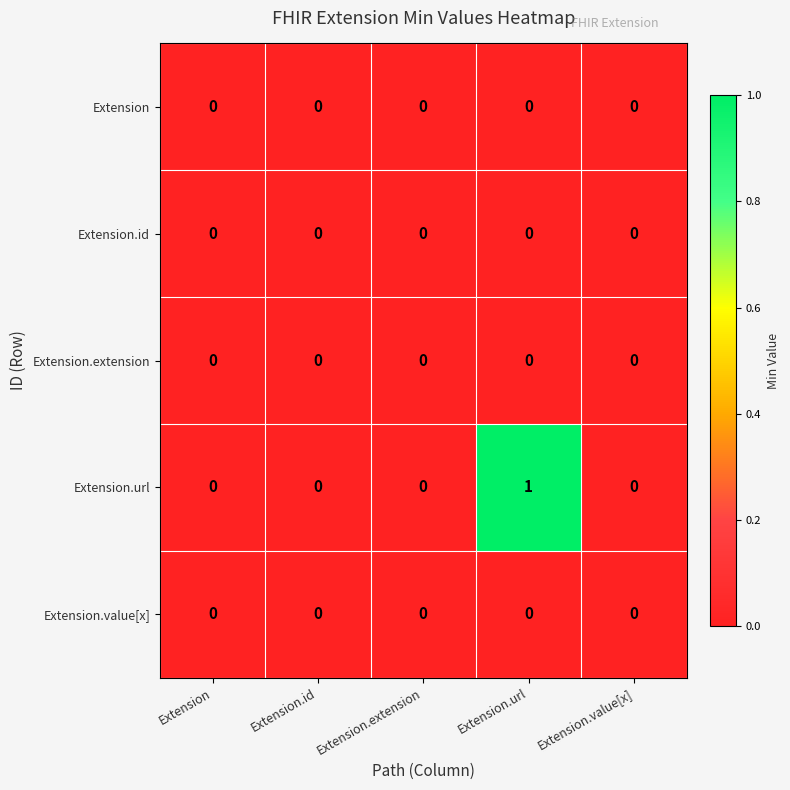

What is the maximum value shown in the chart?

1